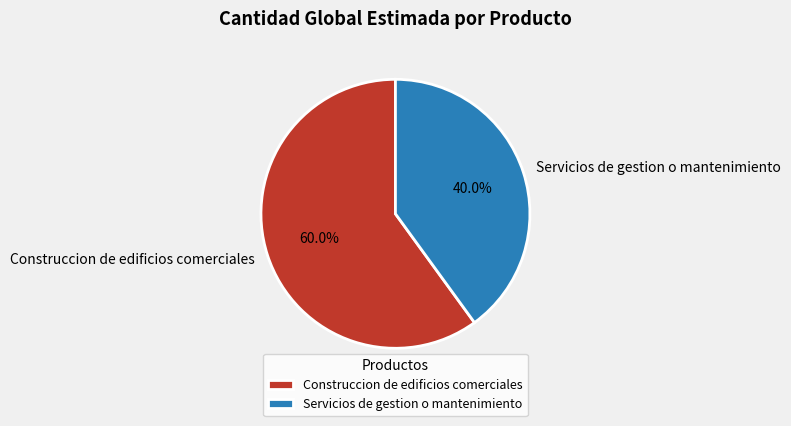

Is it true that Construccion de edificios comerciales is 60% of the pie?

True